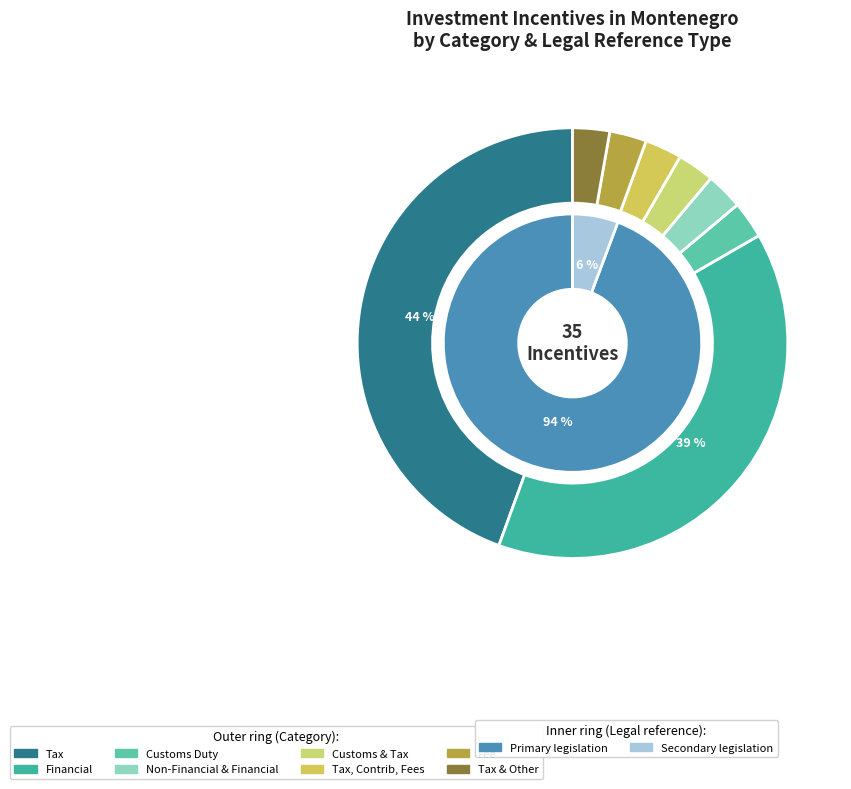

To the nearest percent, what percentage of the pie is Secondary legislation?

6%